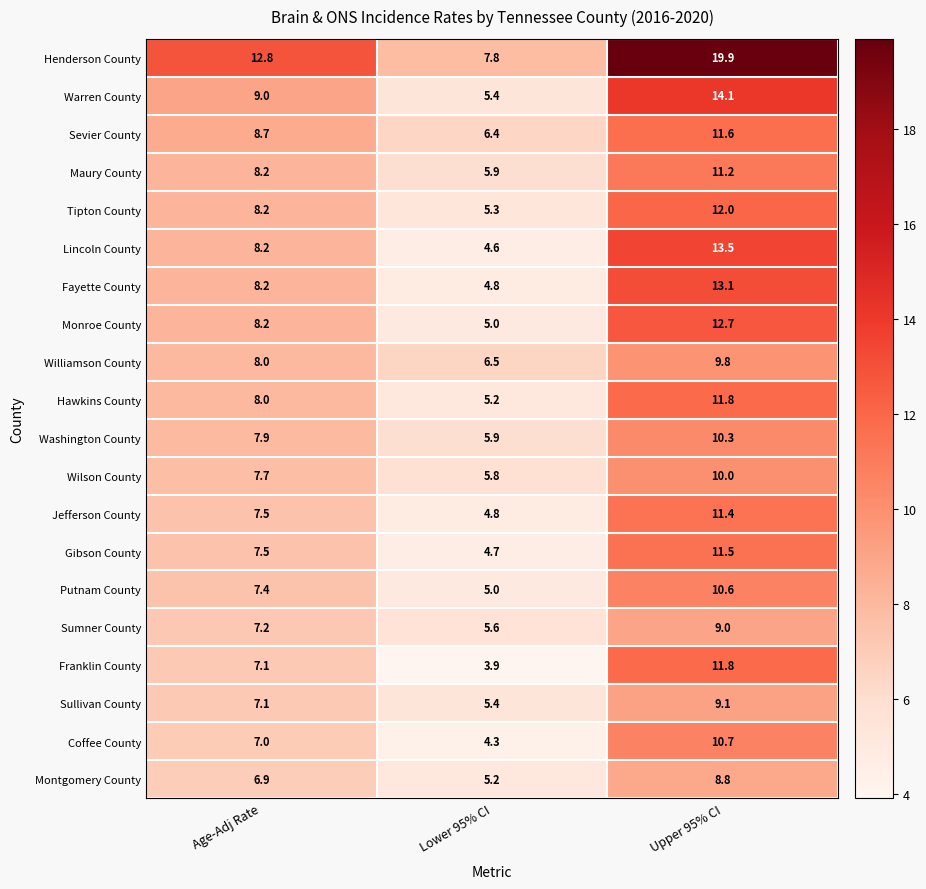

What is the approximate value of Sullivan County at Upper 95% CI?

9.1